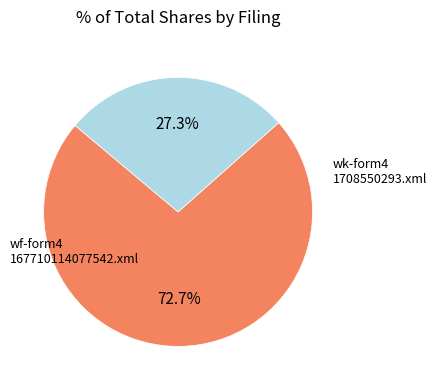

Is there a majority slice in this chart?

Yes